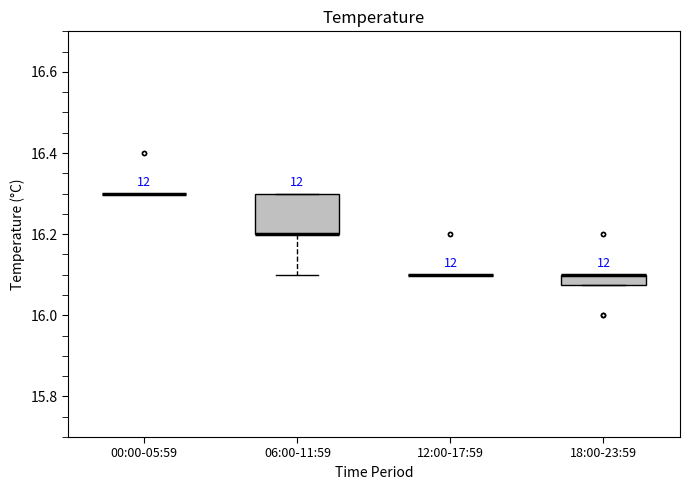

Comparing the boxes themselves (not the whiskers), which one is the tallest?

06:00-11:59